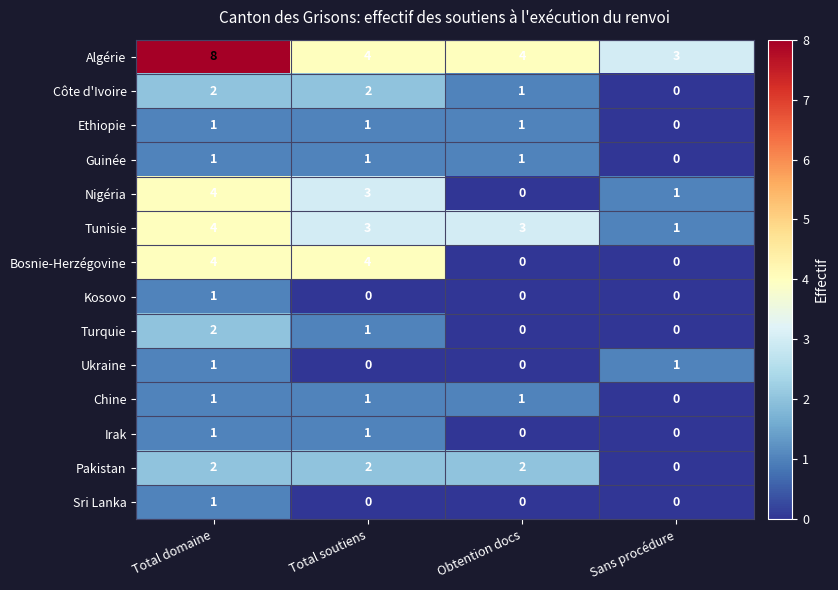

Which series has the largest total across all categories?

Algérie